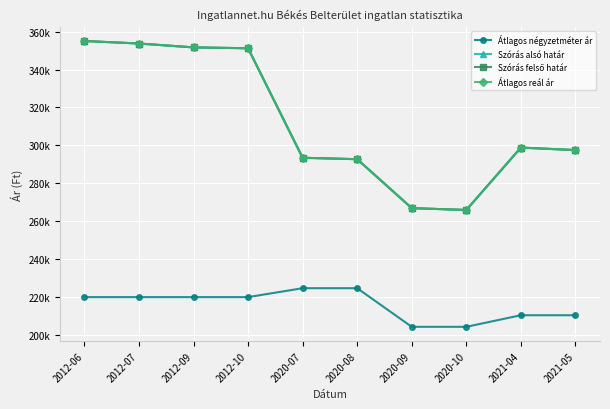

Between 2020-08 and 2012-09, which is larger?

2020-08